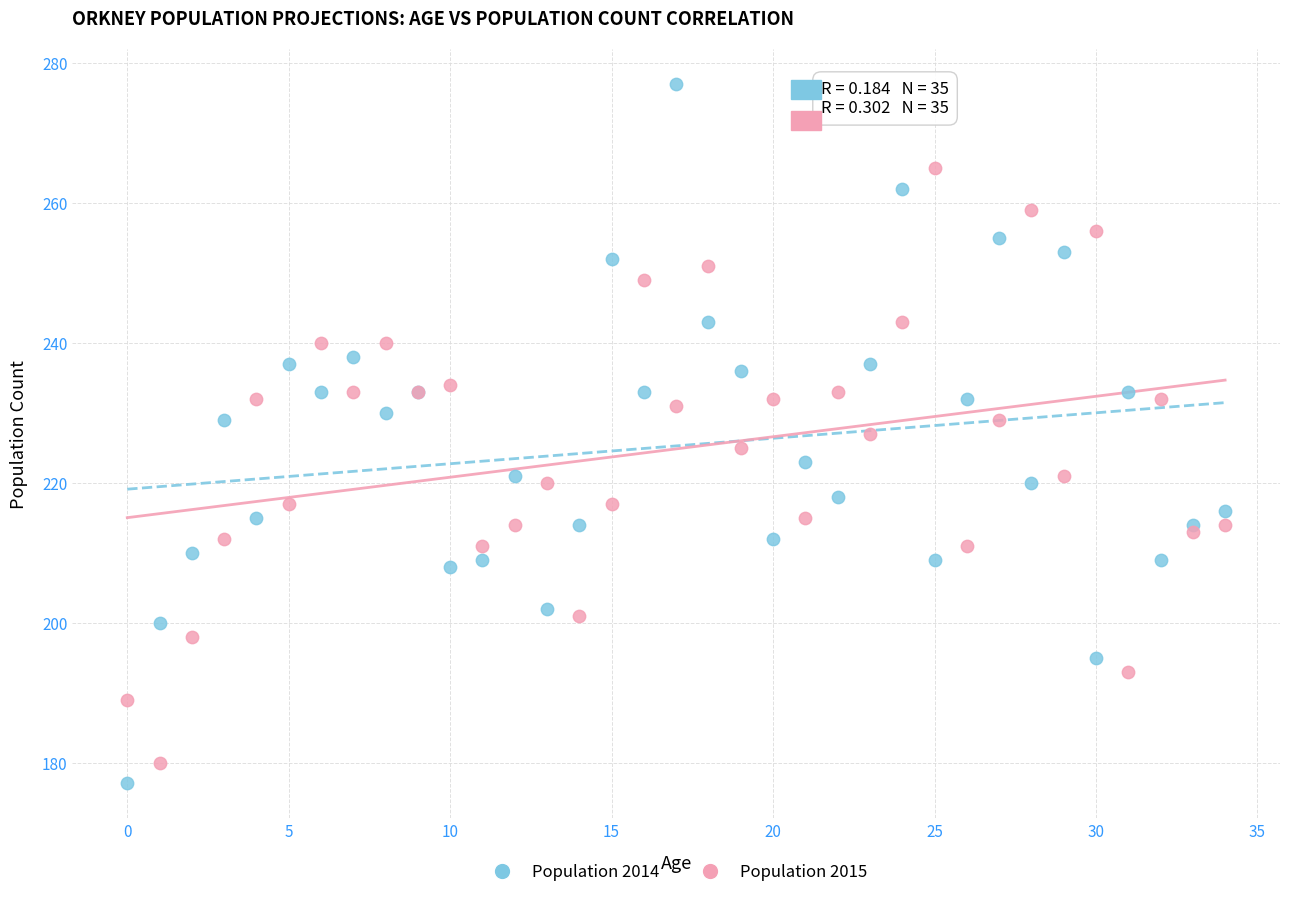

Which series contains the lowest Y value?

Population 2014